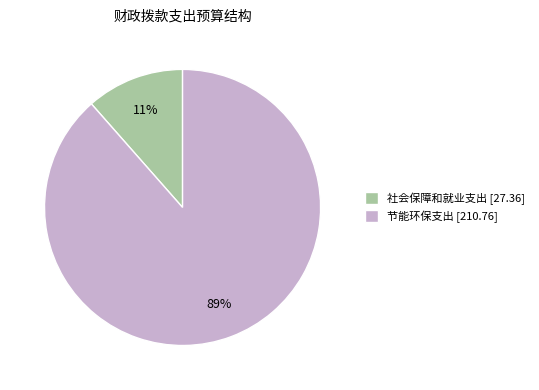

How many segments does this pie chart have?

2